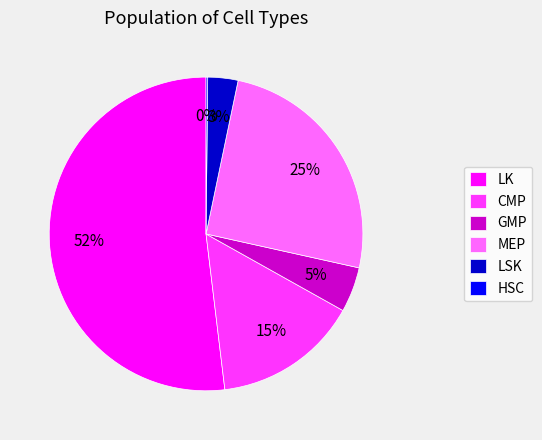

The LK slice represents 57% of the pie. True or false?

False